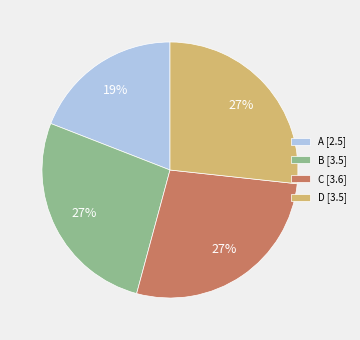

To the nearest percent, what is the average slice percentage?

25%